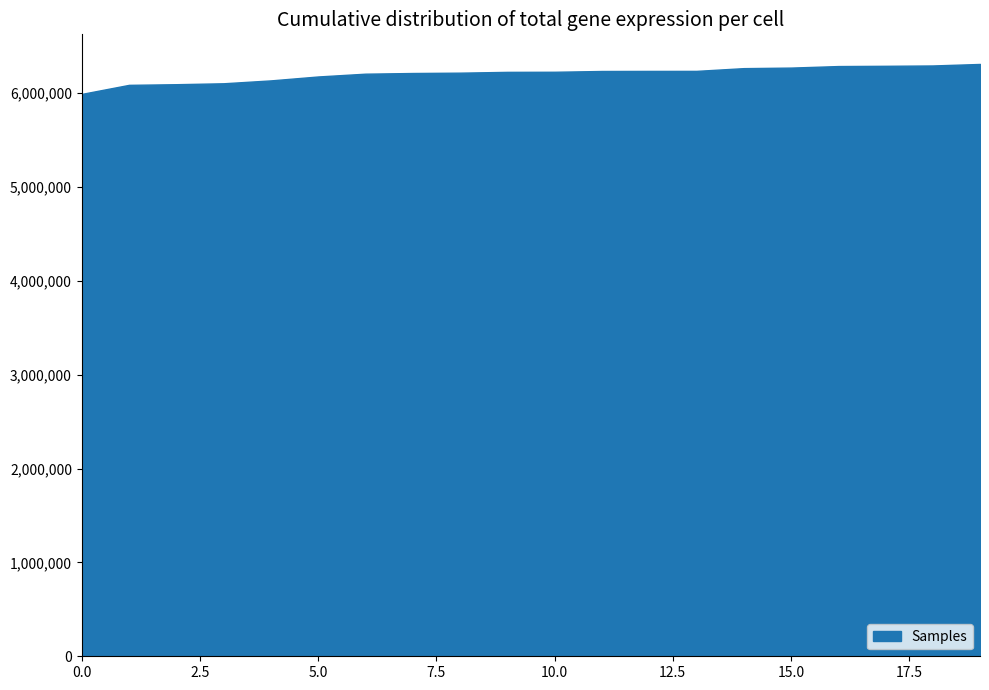

Is it true that the value at 0.0 is 9430749?

False